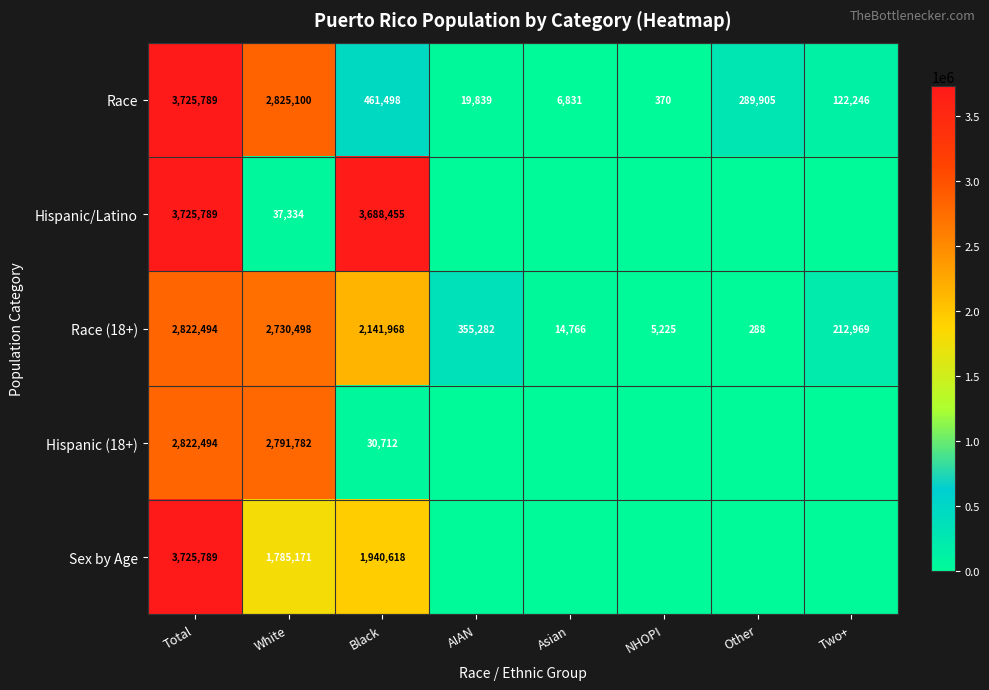

True or false: Race has a value of 761018 at Black.

False